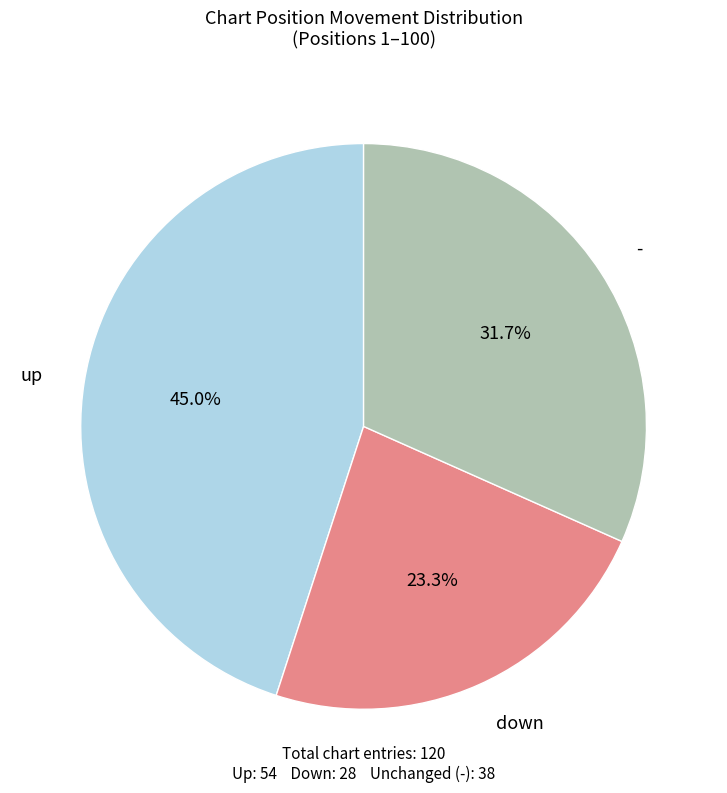

Is there a majority slice in this chart?

No